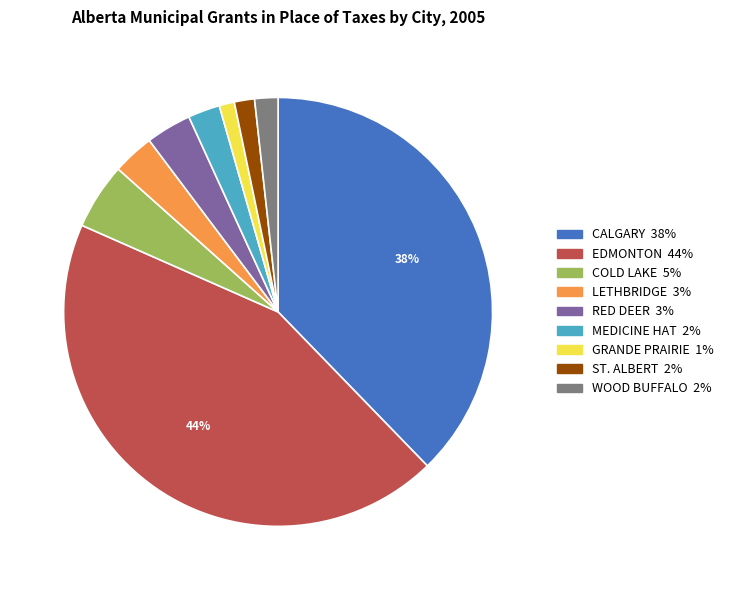

Combined, do ST. ALBERT and MEDICINE HAT account for over 50%?

No